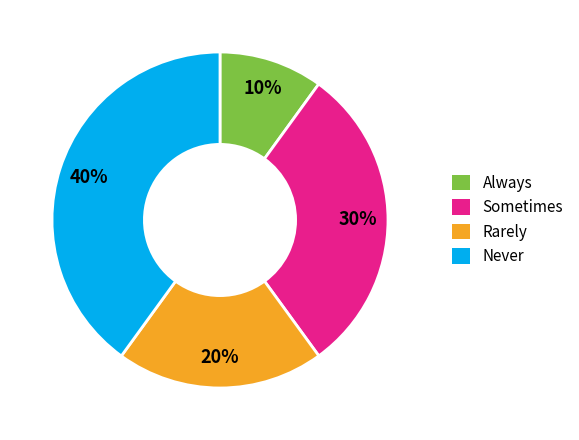

To the nearest percent, what portion does Always represent?

10%